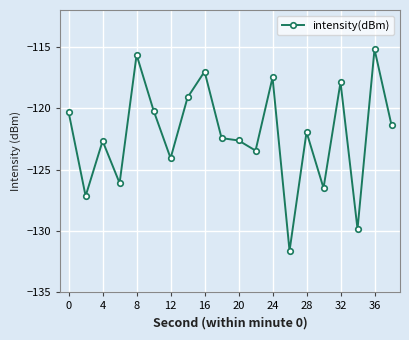

What is the difference between the maximum and minimum values?

16.4